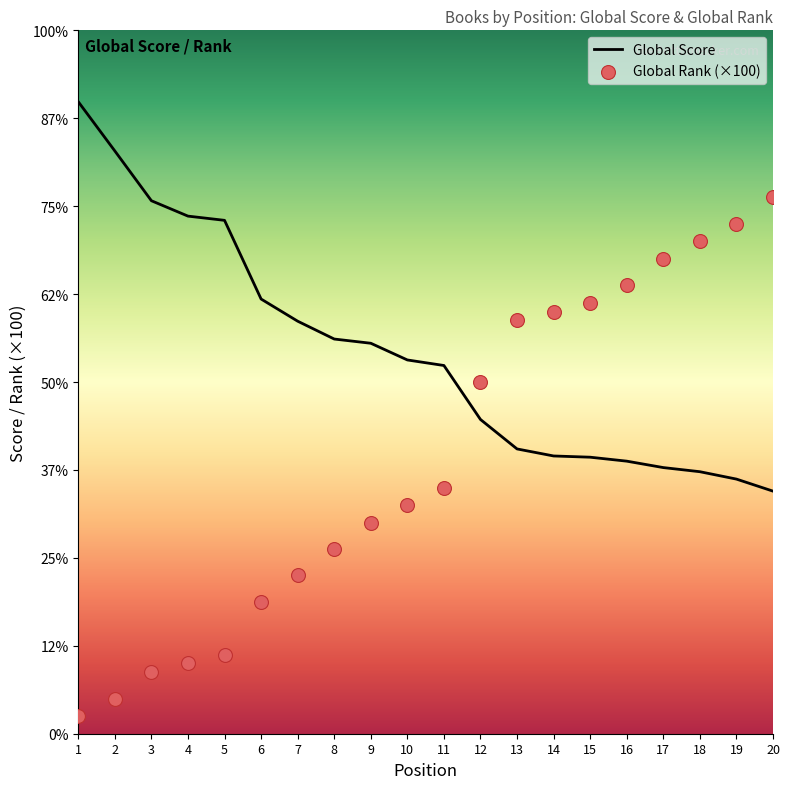

What is the total value across all series at 12?

7574